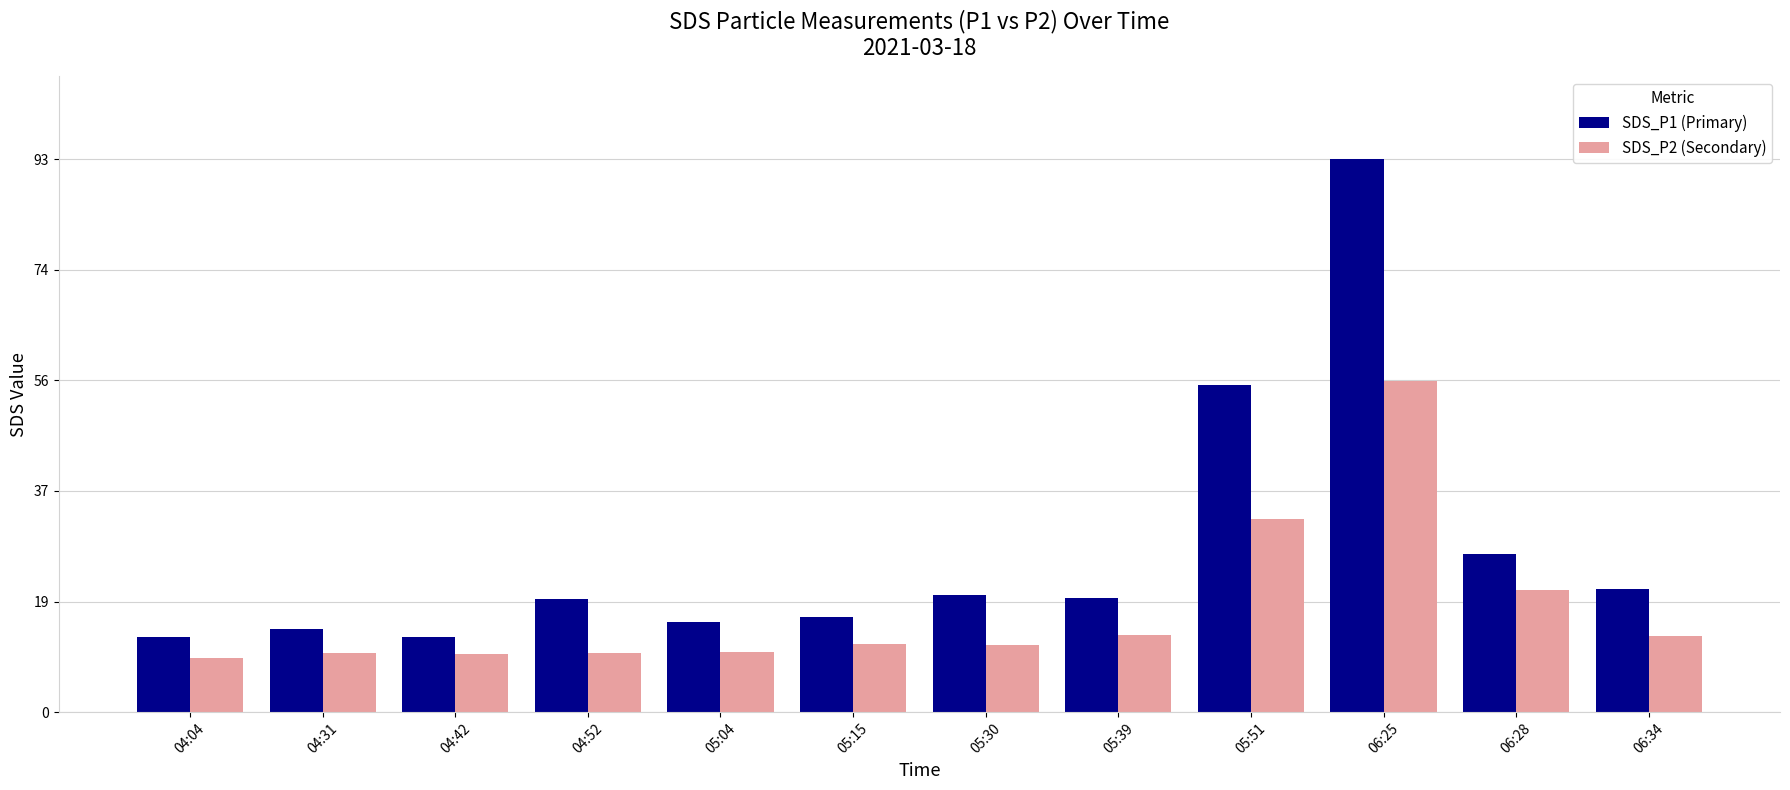

What is the highest value of the SDS_P2 (Secondary) series?

55.5